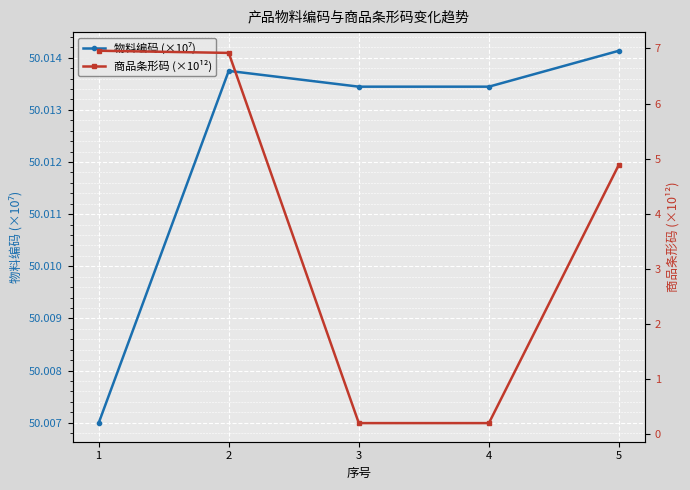

What is the sum of the 物料编码 (×10⁷) values at 5 and 2?

100.0